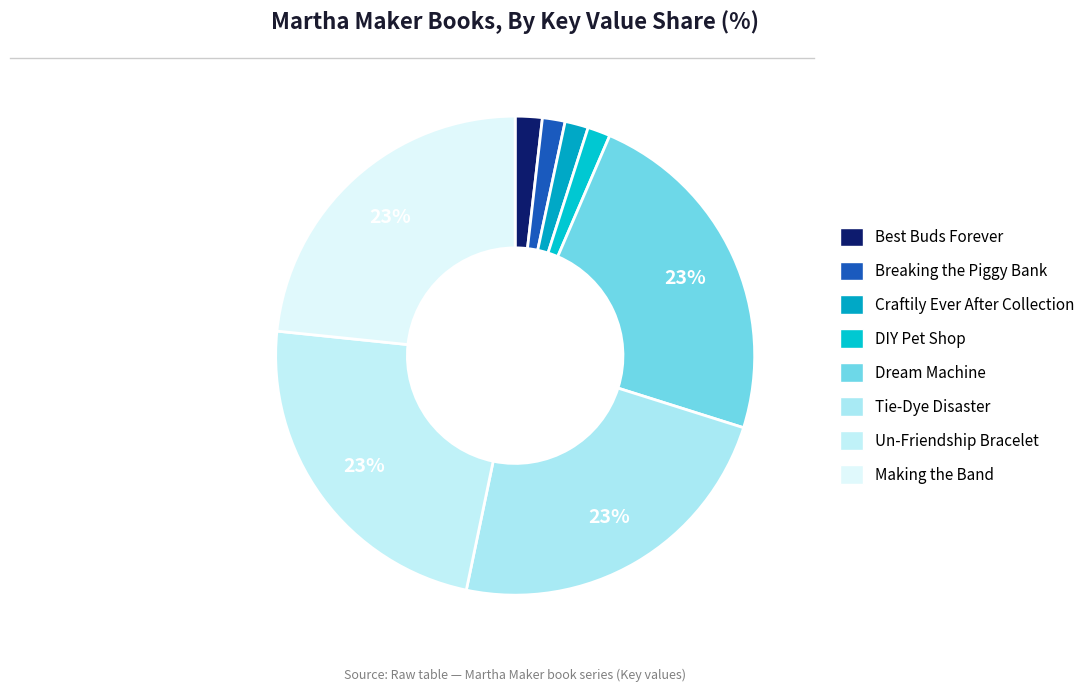

What portion of the pie excludes Dream Machine?

76.6%